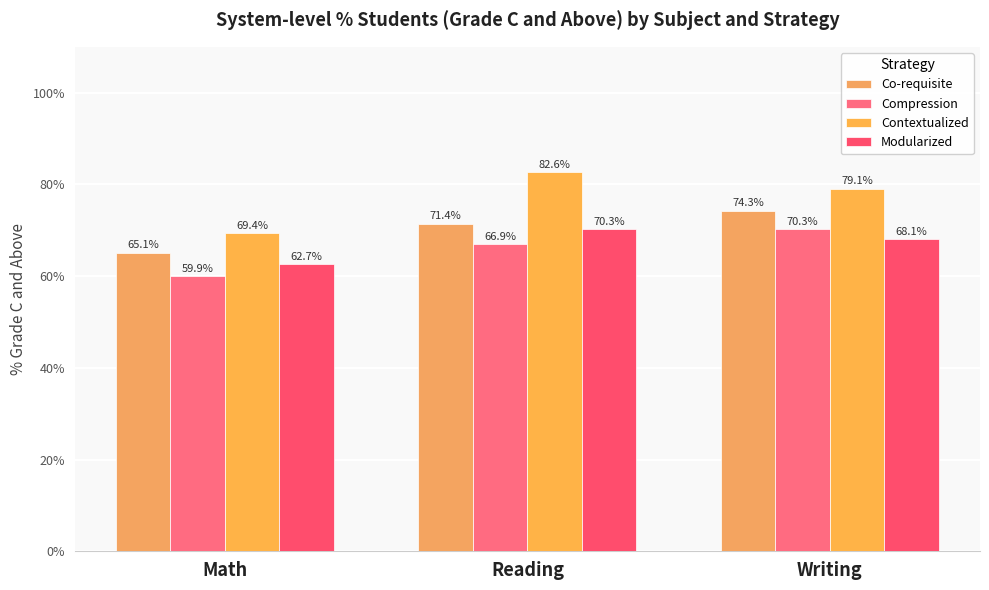

True or false: Compression has a value of 59.9 at Math.

True